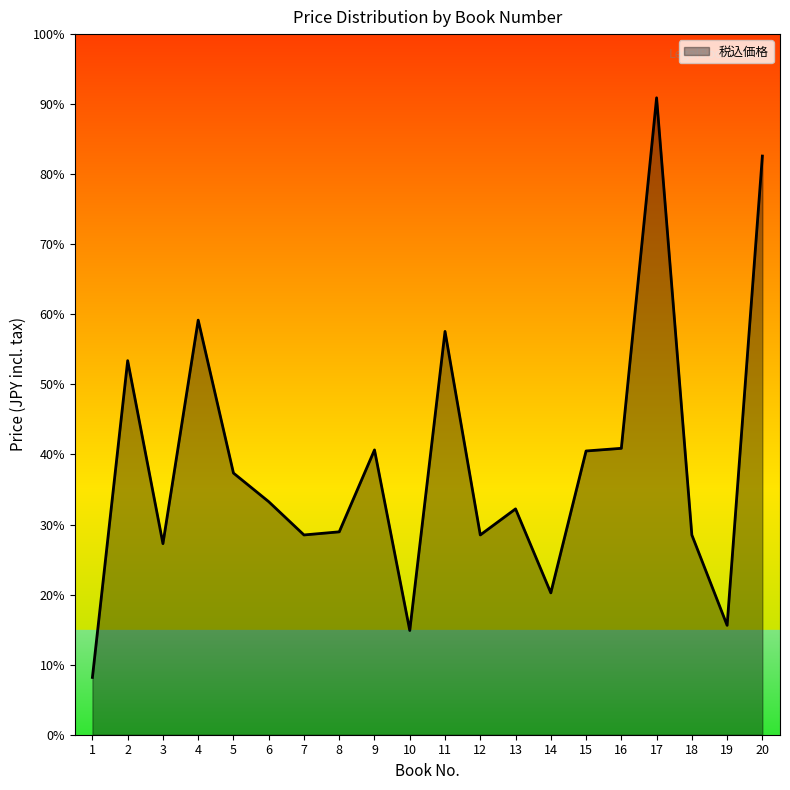

The value at 5 is 27749. True or false?

False